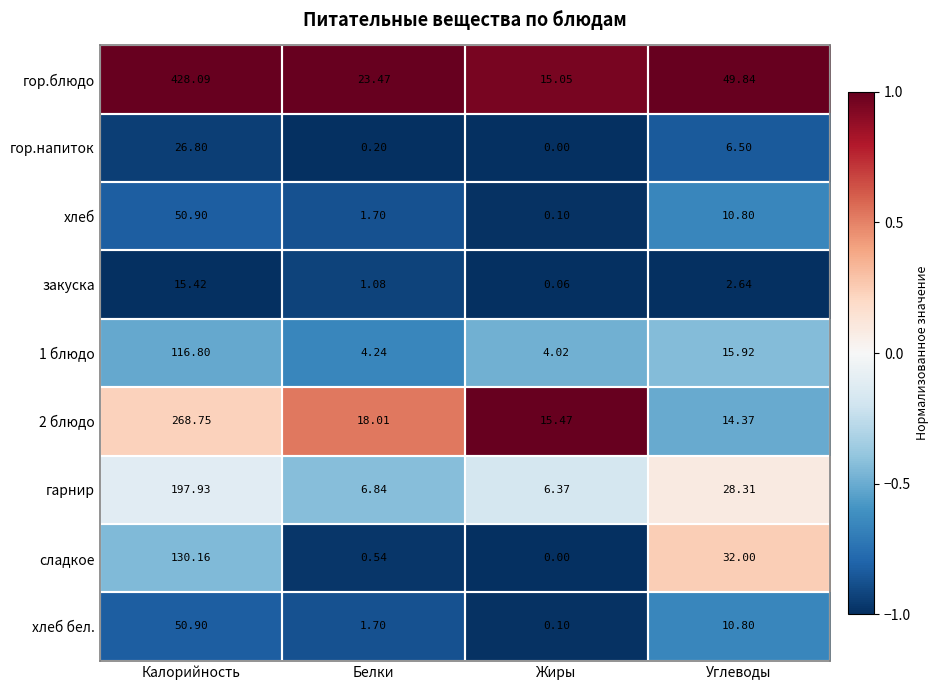

Which label corresponds to the smallest value in the chart?

Жиры